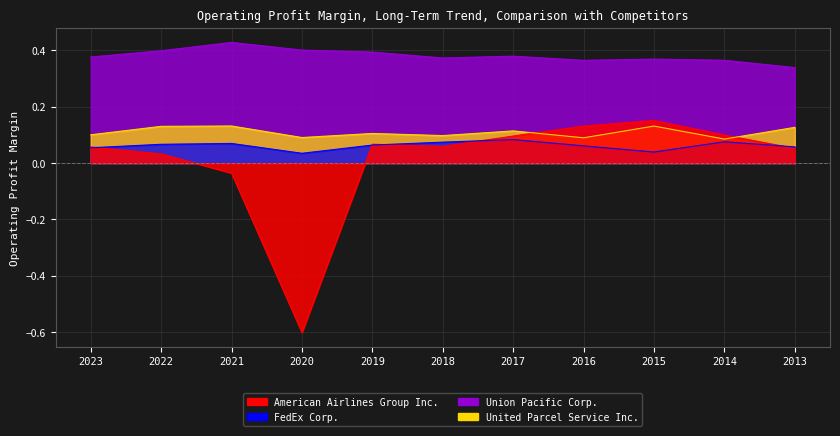

What is the value of the United Parcel Service Inc. point at the 3rd from the left?

0.1